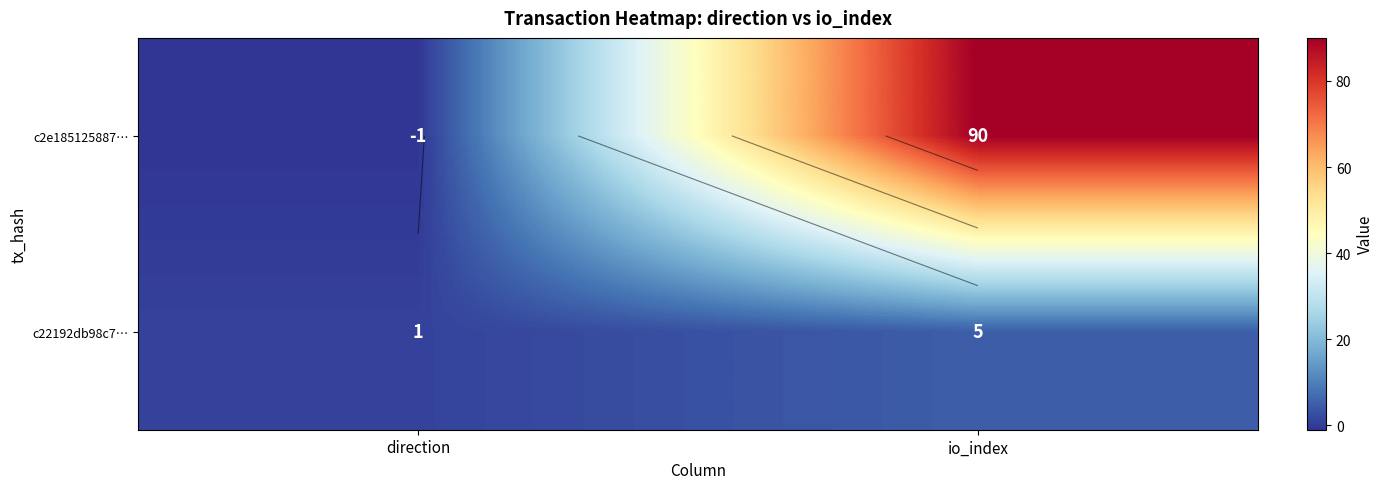

What is the average value of the c22192db98c7… series?

3